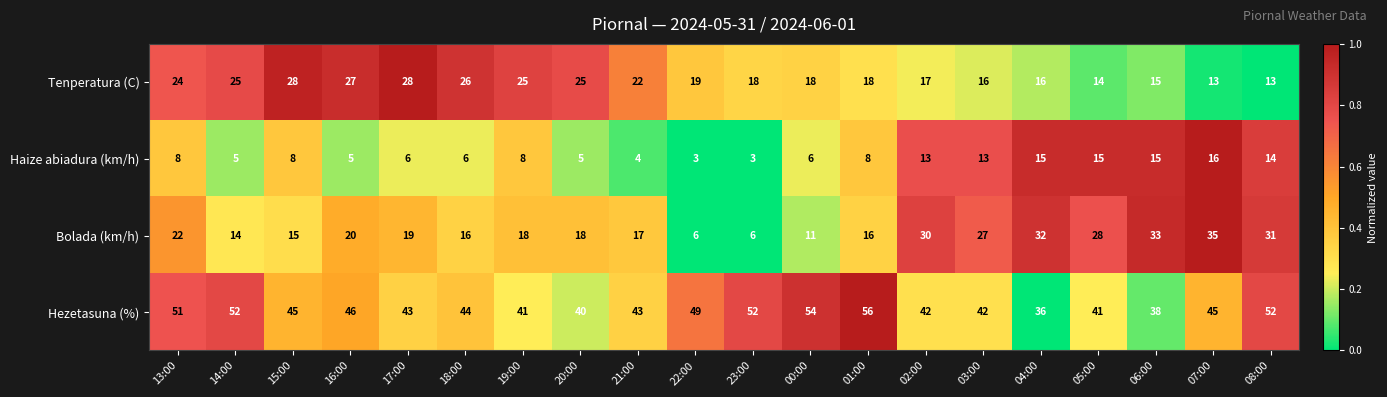

Rank the series by their maximum value, from lowest to highest.

Haize abiadura (km/h), Tenperatura (C), Bolada (km/h), Hezetasuna (%)